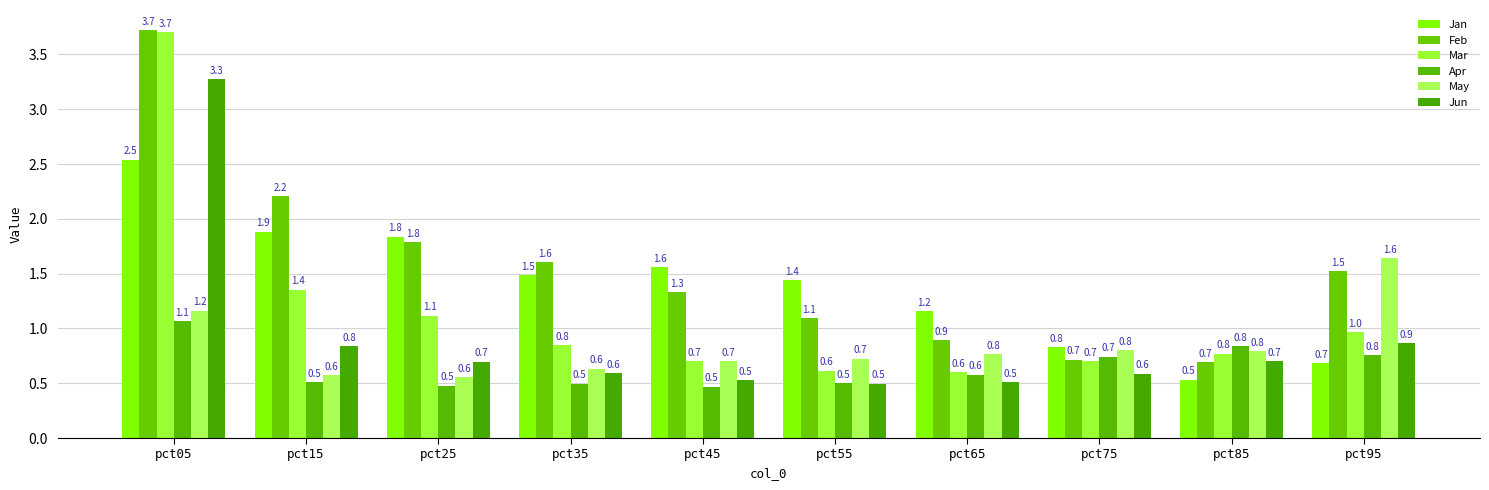

The value of Apr at pct25 is 0.1. True or false?

False